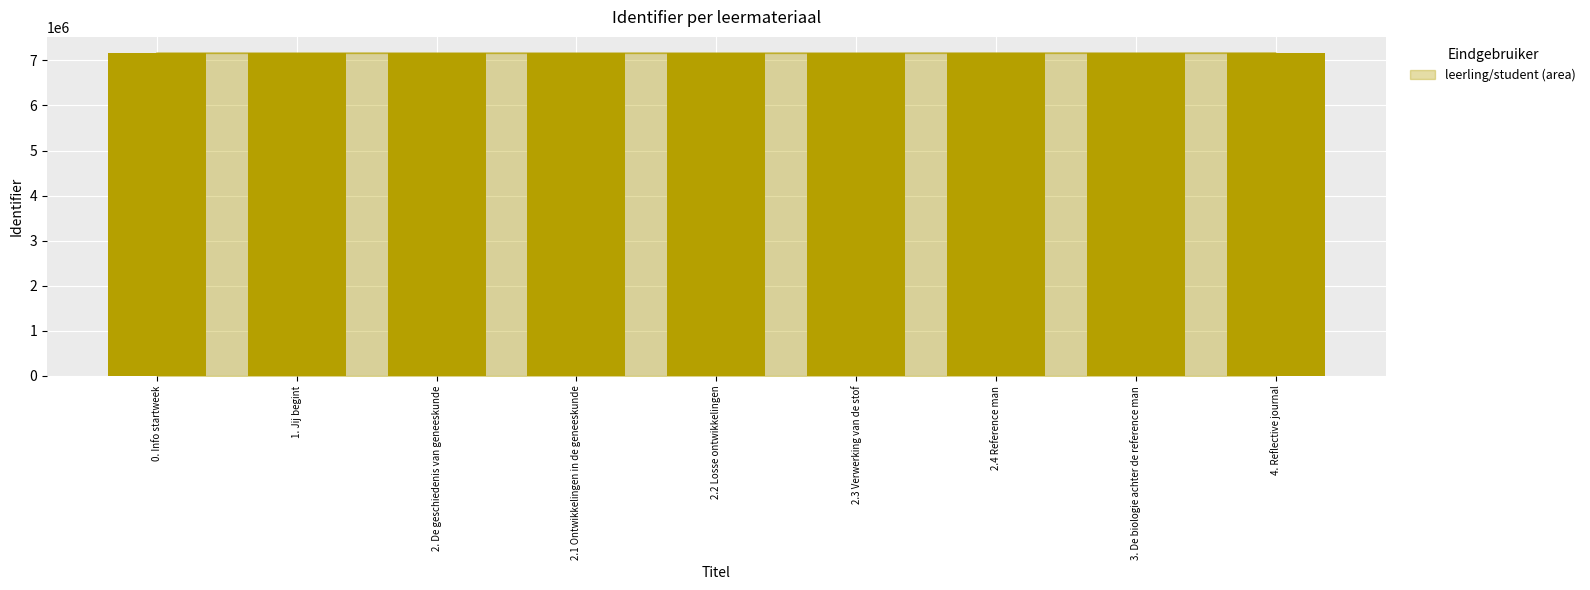

True or false: the data shows 2137520 at 3. De biologie achter de reference man.

False